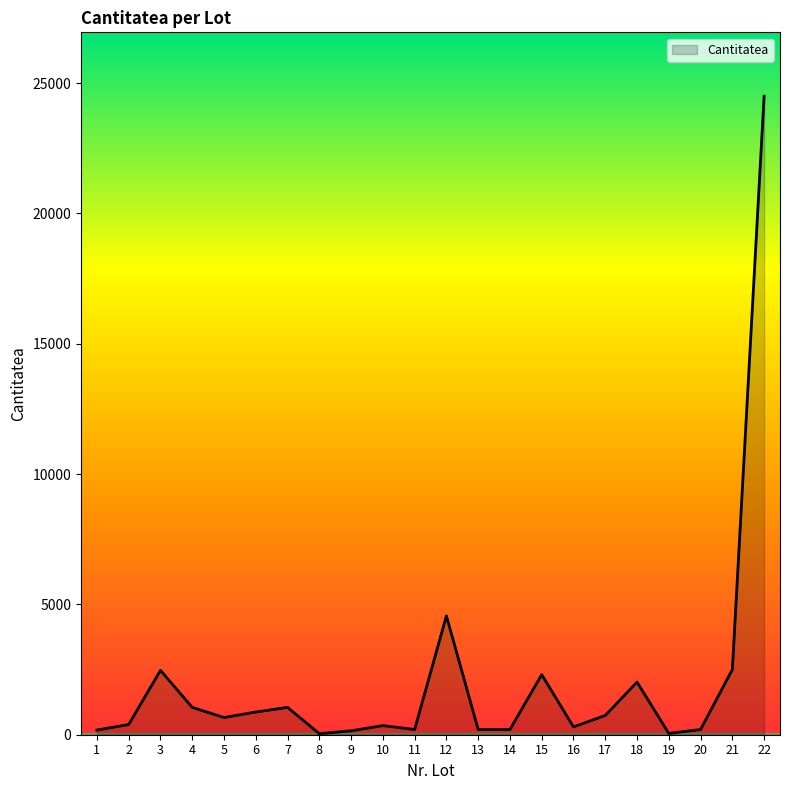

The value at 6 is 870. True or false?

True